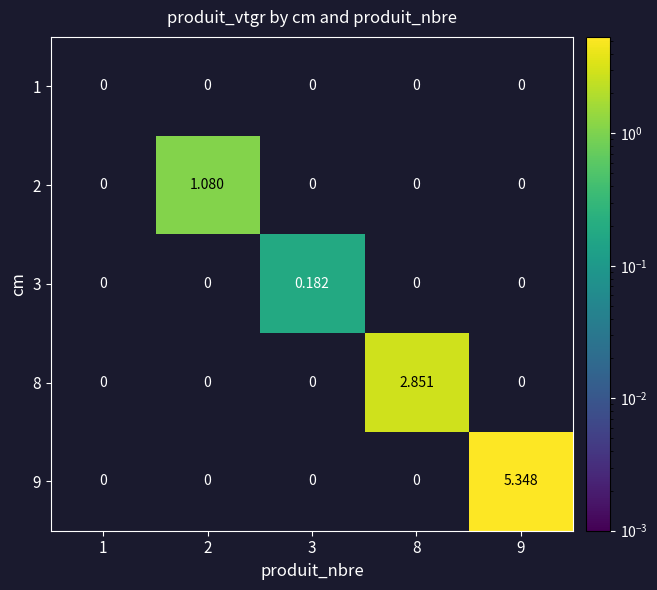

How many series are shown in this chart?

5